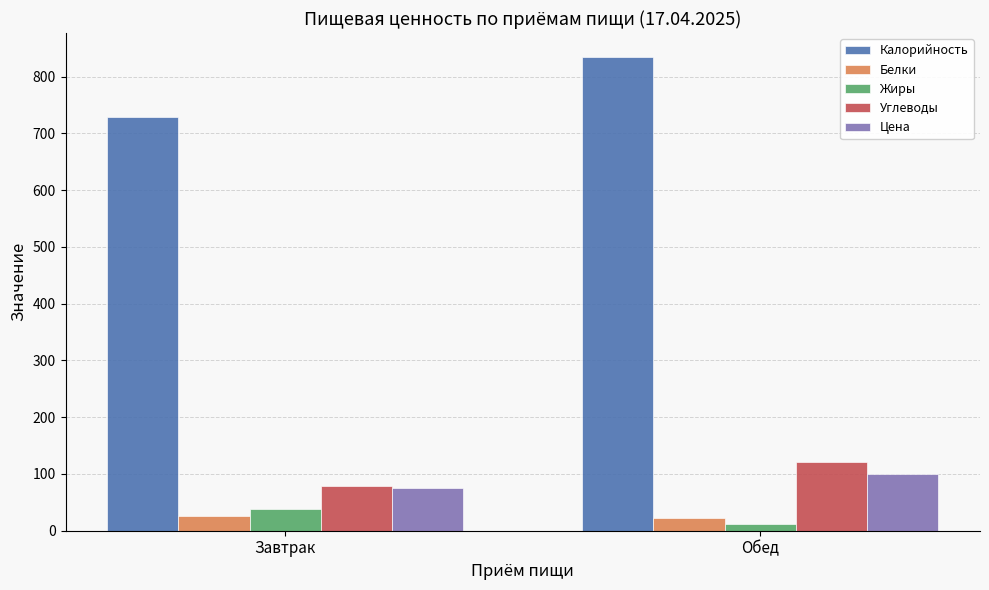

What is the value of the Жиры bar at the 2nd from the left?

12.0